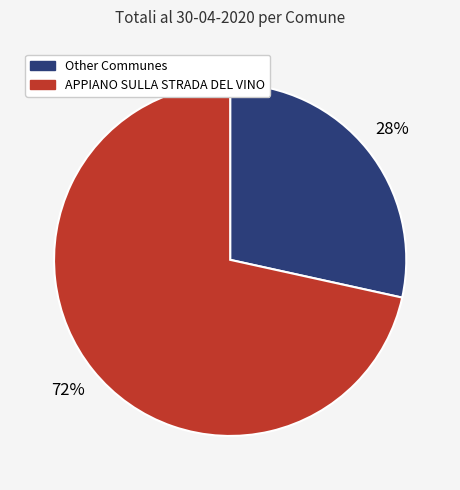

To the nearest percent, what is the average slice percentage?

50%